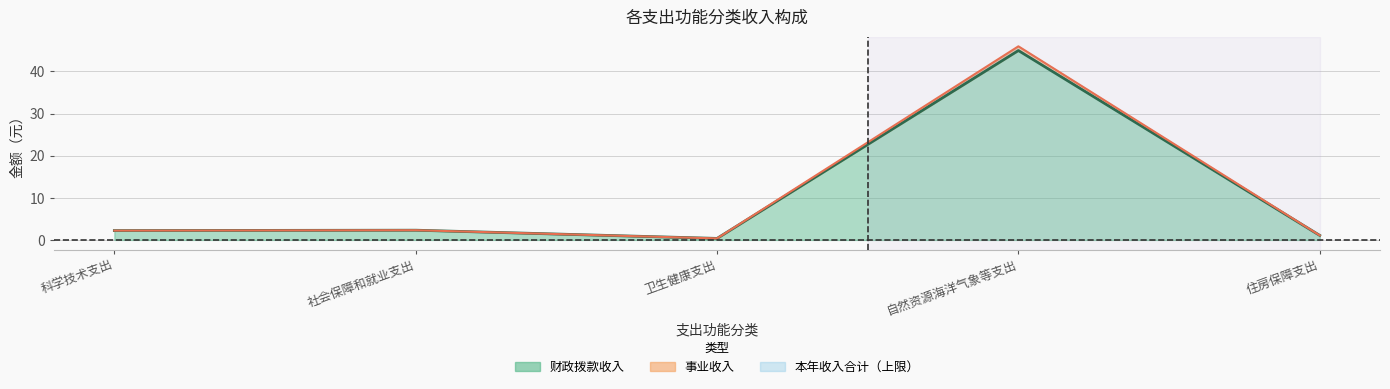

Is the value of 事业收入 at 科学技术支出 greater than the value of 财政拨款收入 at 住房保障支出?

Yes